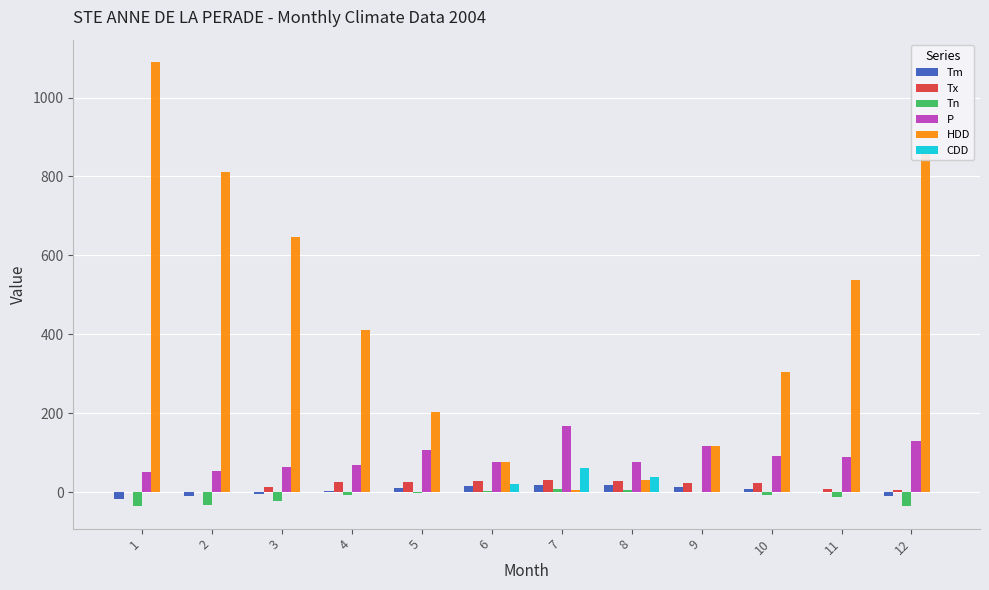

True or false: Tx has a value of 26.0 at 5.

True